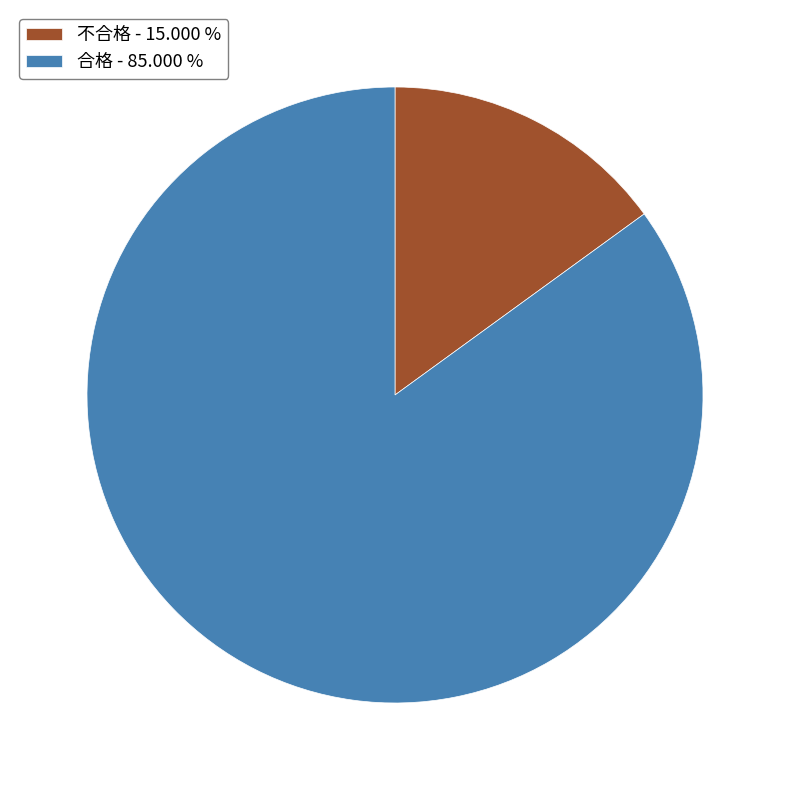

Count the number of slices in the pie.

2